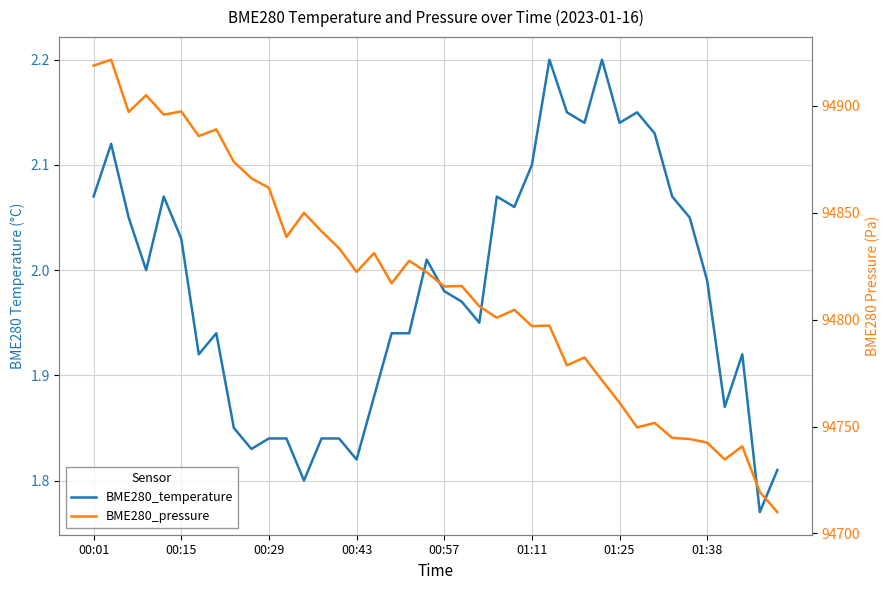

List the series in order of their peak value, highest first.

BME280_pressure, BME280_temperature